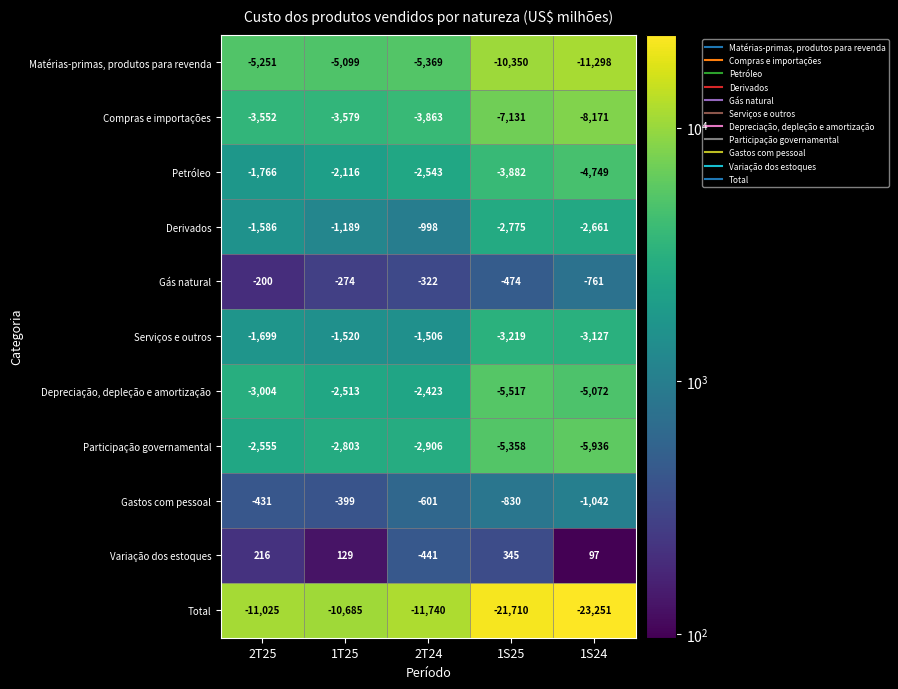

True or false: Petróleo has a value of -3882 at 1S25.

True